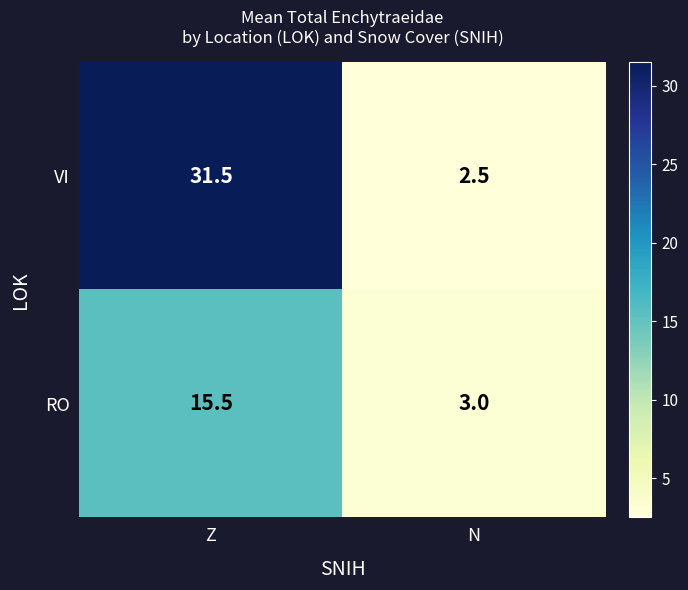

What is the minimum value shown in the chart?

2.5